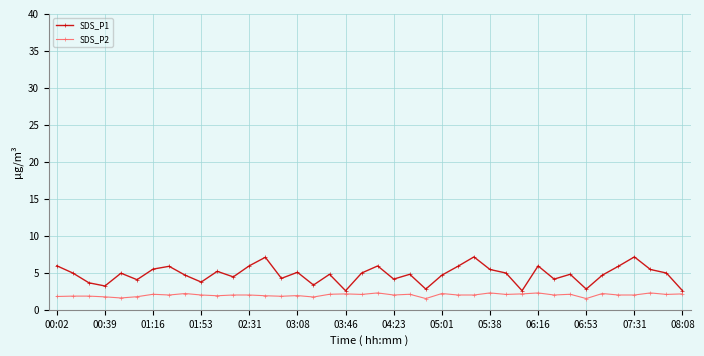

What is the maximum value shown in the chart?

7.2